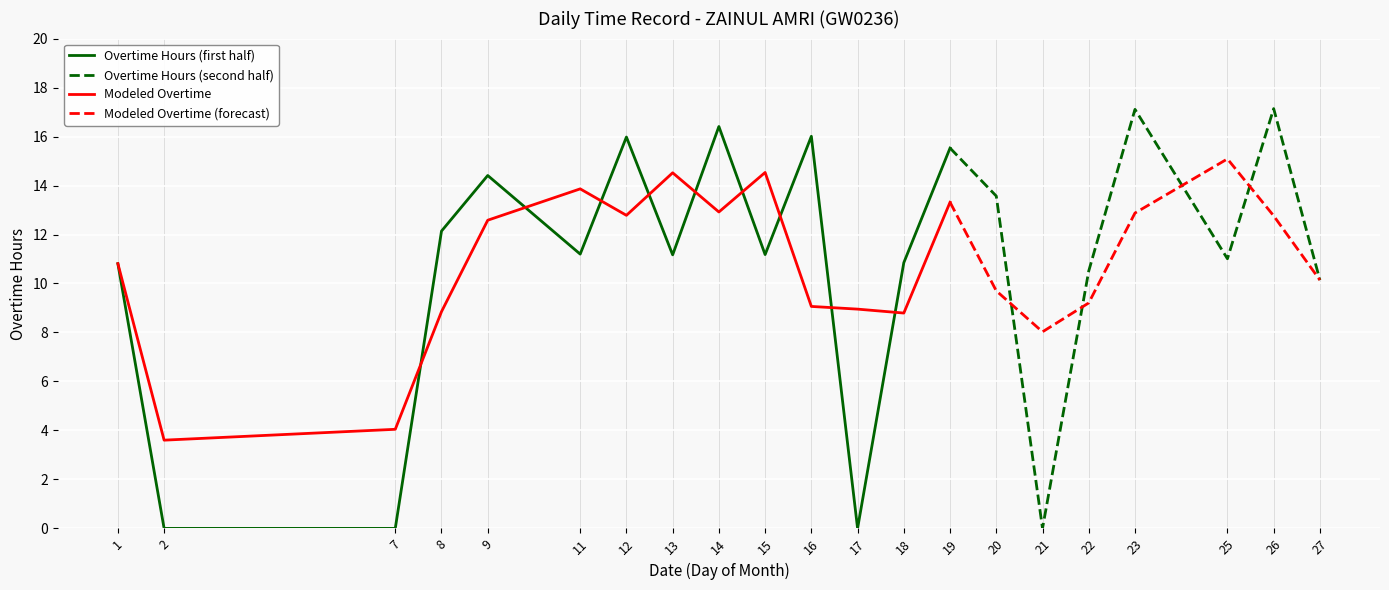

The Modeled Overtime series shows 19.3 at 1. True or false?

False